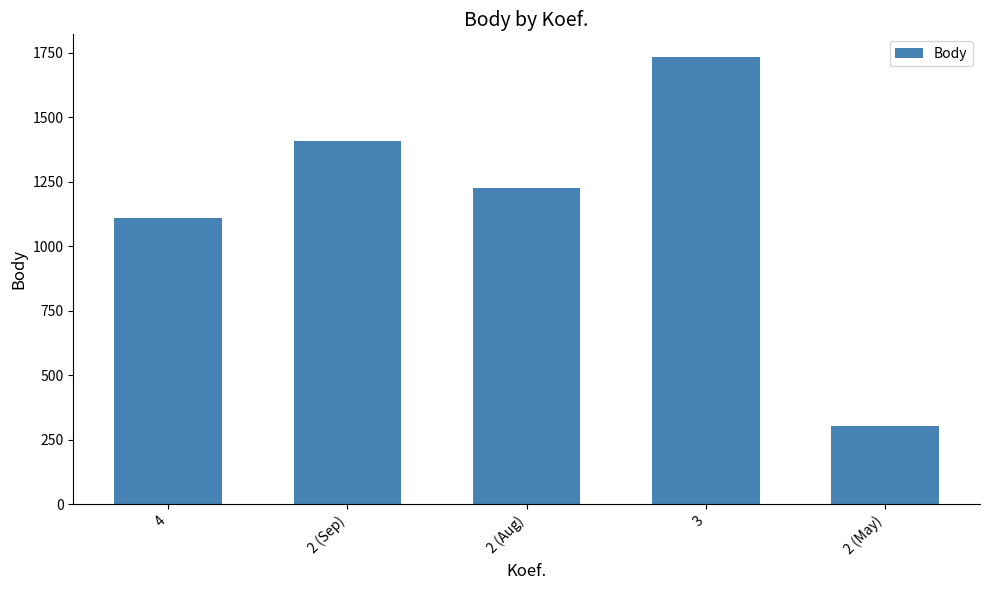

The chart shows a value of 1734 at 3. True or false?

True